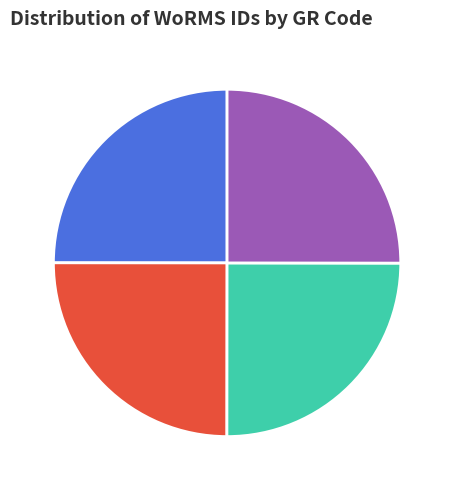

Does EMR079 represent more than half of the total?

No